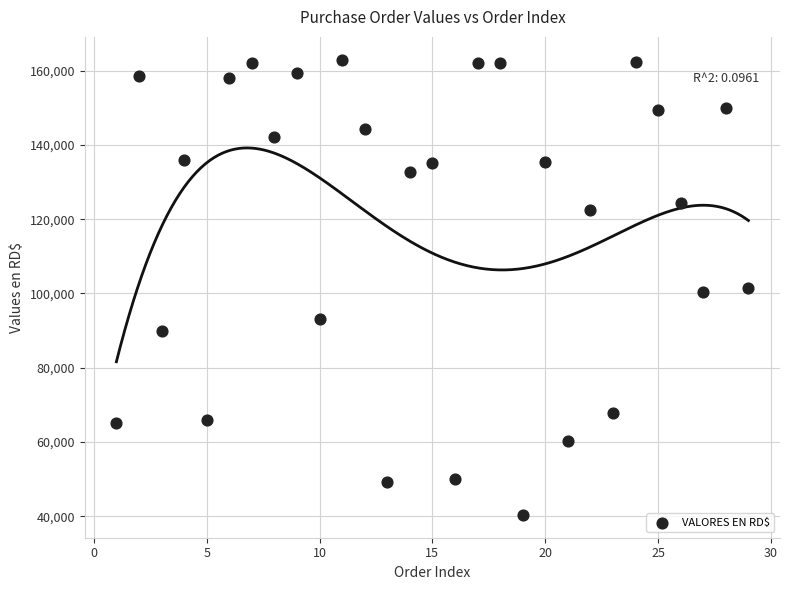

What is the range of X values (max minus min)?

28.0